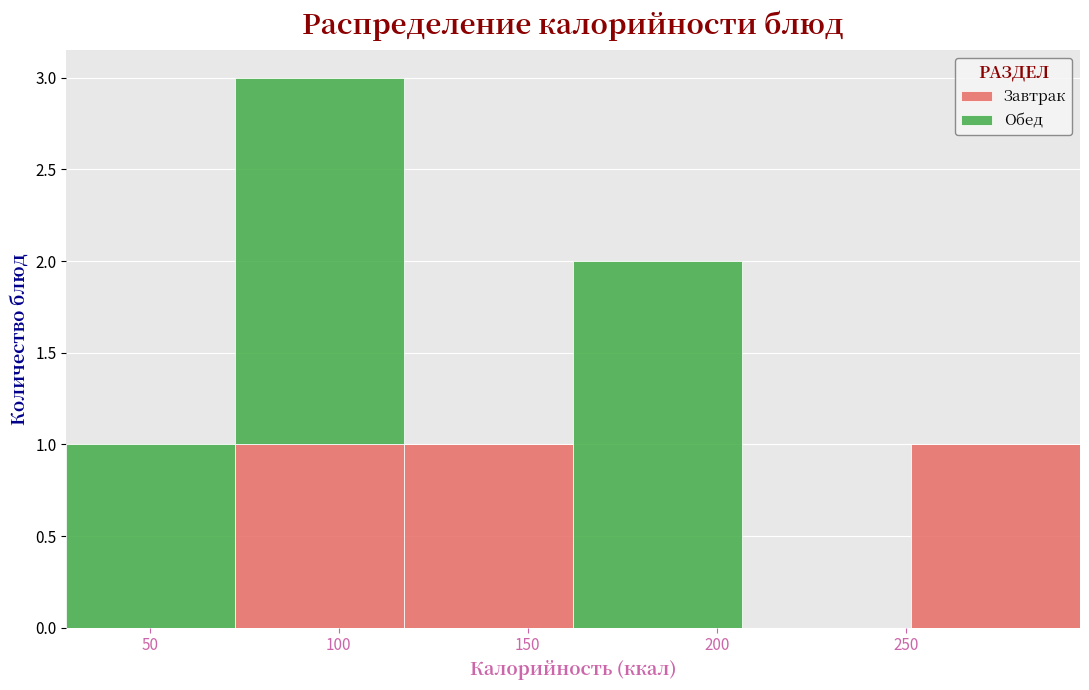

Reading left to right, list every stacked bar in this chart as the range it spans on the x-axis followed by its total height. Neither the bar edges nor the heights are printed on the chart, so give them approximately, as read against the axes.

30 to 75: 1
75 to 115: 3
115 to 160: 1
160 to 205: 2
205 to 250: 0
250 to 295: 1